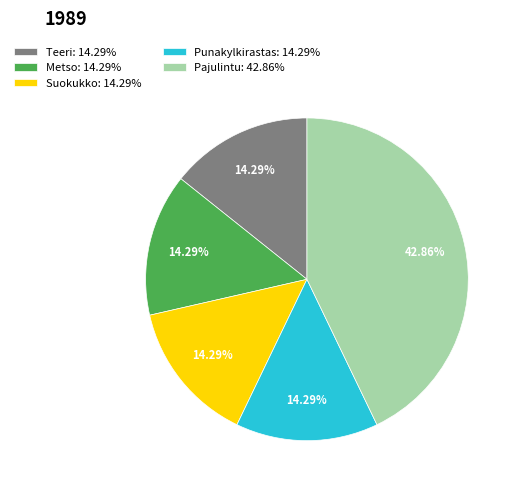

The Suokukko slice represents 6% of the pie. True or false?

False